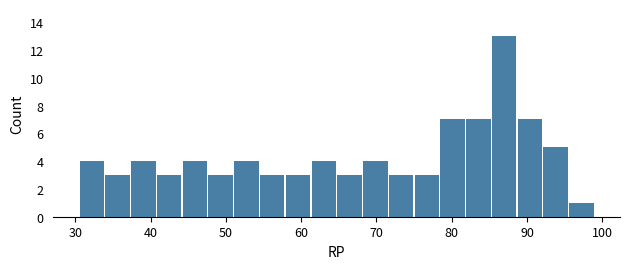

Around what value on the x-axis is the tallest bar? Give the approximate position of its centre, as read against the axis.

87